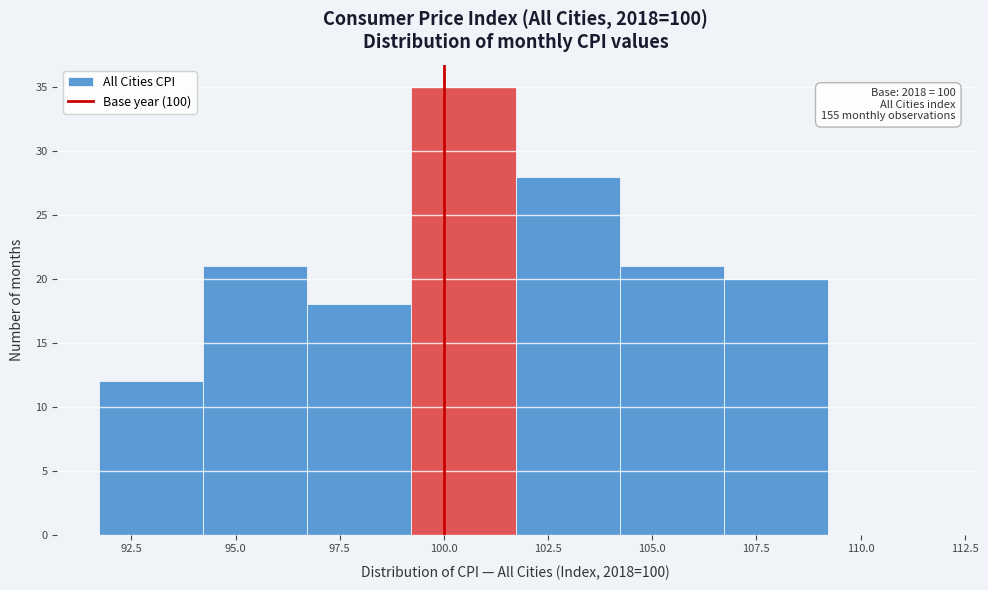

Over which range of the x-axis is the bar tallest?

99.0 to 101.5